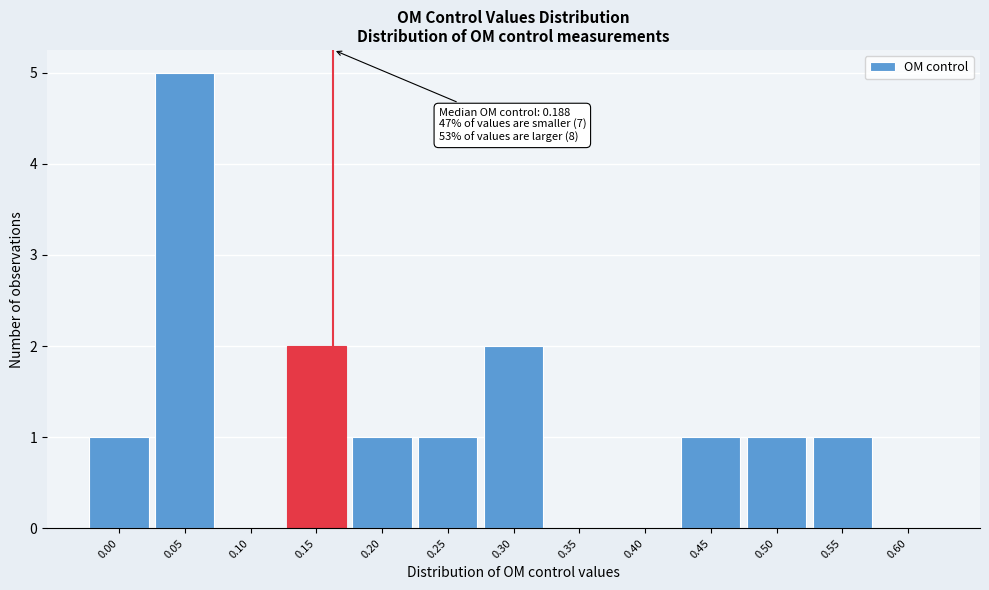

Reading left to right, extract all data points from this chart.

0.00=1	0.05=5	0.10=0	0.15=2	0.20=1	0.25=1	0.30=2	0.35=0	0.40=0	0.45=1	0.50=1	0.55=1	0.60=0